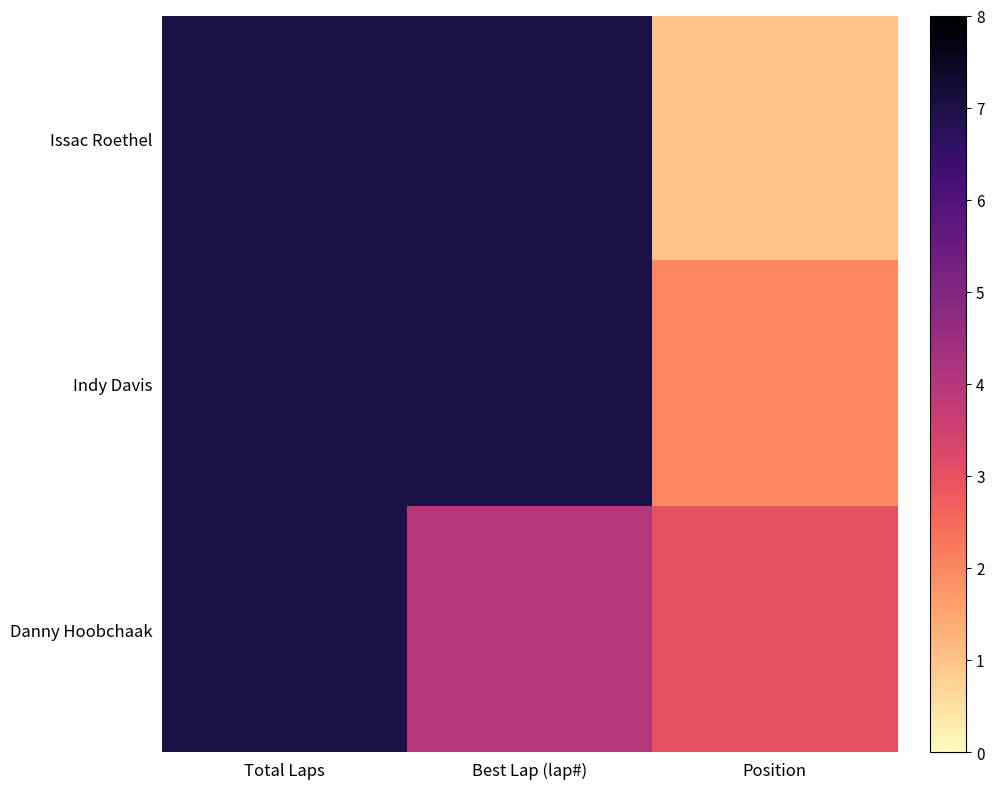

Rank the series at Position from lowest to highest value.

Issac Roethel, Indy Davis, Danny Hoobchaak